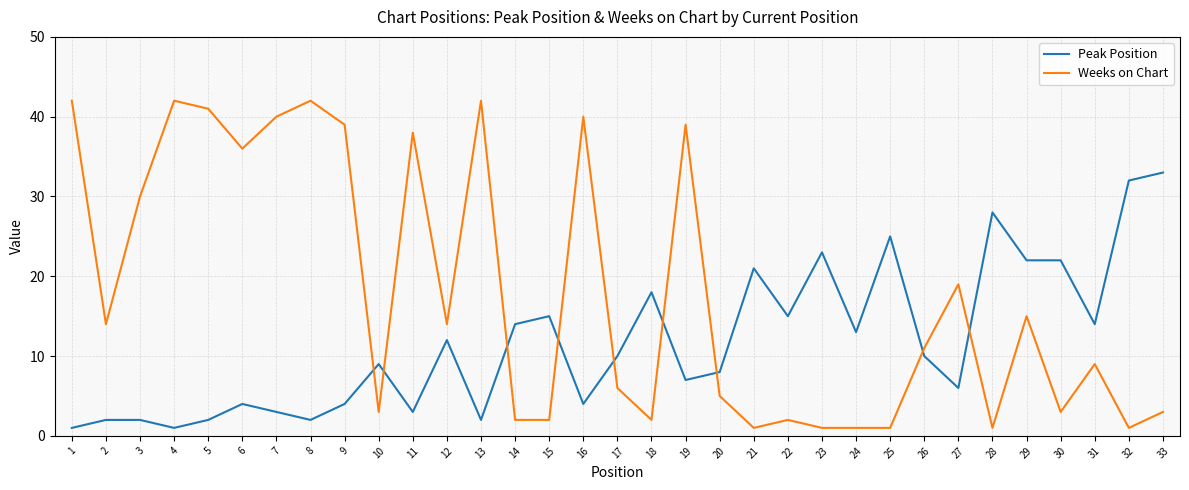

Reading right to left, list all the values displayed in this chart.

Peak Position: 33	32	14	22	22	28	6	10	25	13	23	15	21	8	7	18	10	4	15	14	2	12	3	9	4	2	3	4	2	1	2	2	1
Weeks on Chart: 3	1	9	3	15	1	19	11	1	1	1	2	1	5	39	2	6	40	2	2	42	14	38	3	39	42	40	36	41	42	30	14	42